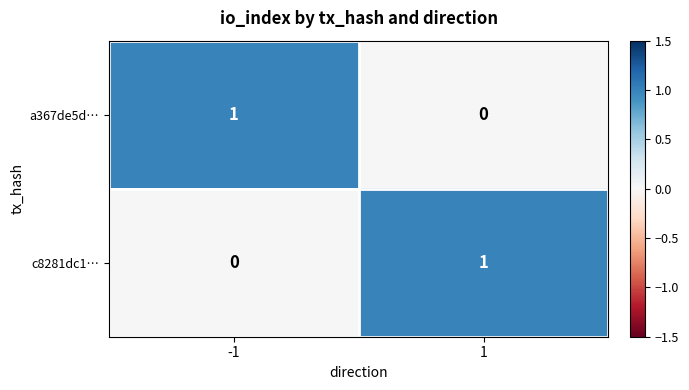

Reading left to right, list all the values displayed in this chart.

a367de5d…: 1	0
c8281dc1…: 0	1